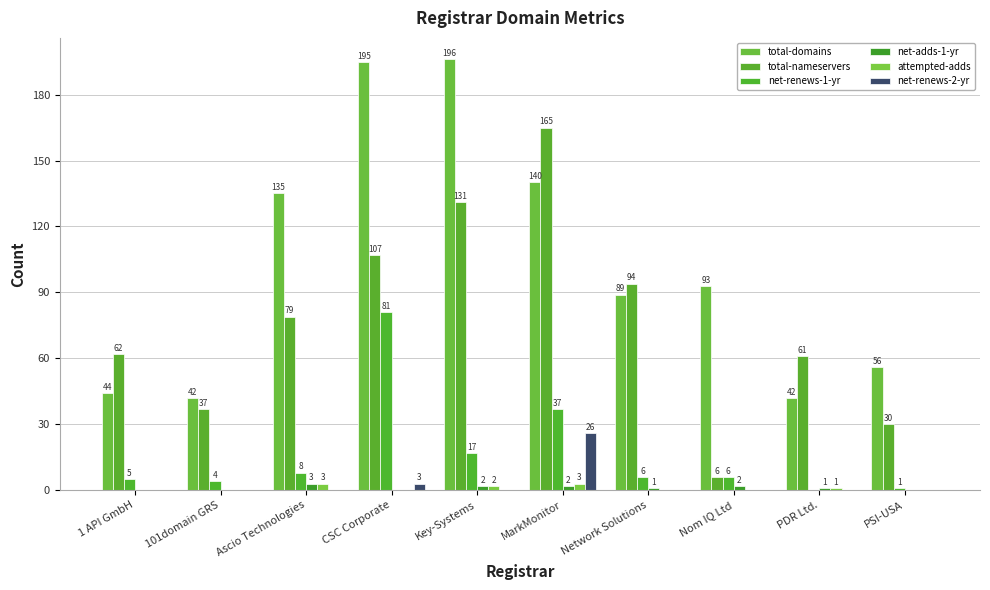

Reading right to left, what are all the values shown in this chart?

total-domains: PSI-USA=56	PDR Ltd.=42	Nom IQ Ltd=93	Network Solutions=89	MarkMonitor=140	Key-Systems=196	CSC Corporate=195	Ascio Technologies=135	101domain GRS=42	1 API GmbH=44
total-nameservers: PSI-USA=30	PDR Ltd.=61	Nom IQ Ltd=6	Network Solutions=94	MarkMonitor=165	Key-Systems=131	CSC Corporate=107	Ascio Technologies=79	101domain GRS=37	1 API GmbH=62
net-renews-1-yr: PSI-USA=1	PDR Ltd.=0	Nom IQ Ltd=6	Network Solutions=6	MarkMonitor=37	Key-Systems=17	CSC Corporate=81	Ascio Technologies=8	101domain GRS=4	1 API GmbH=5
net-adds-1-yr: PSI-USA=0	PDR Ltd.=1	Nom IQ Ltd=2	Network Solutions=1	MarkMonitor=2	Key-Systems=2	CSC Corporate=0	Ascio Technologies=3	101domain GRS=0	1 API GmbH=0
attempted-adds: PSI-USA=0	PDR Ltd.=1	Nom IQ Ltd=0	Network Solutions=0	MarkMonitor=3	Key-Systems=2	CSC Corporate=0	Ascio Technologies=3	101domain GRS=0	1 API GmbH=0
net-renews-2-yr: PSI-USA=0	PDR Ltd.=0	Nom IQ Ltd=0	Network Solutions=0	MarkMonitor=26	Key-Systems=0	CSC Corporate=3	Ascio Technologies=0	101domain GRS=0	1 API GmbH=0